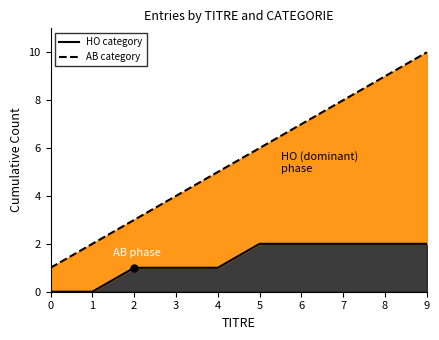

What is the change in value from 2 to 3?

+1